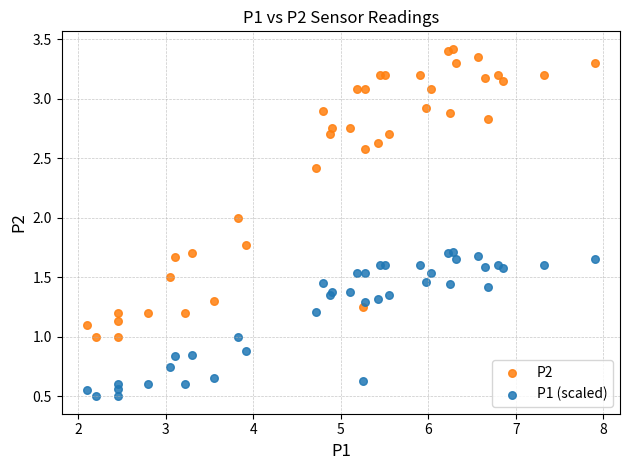

Which series has the widest spread of Y values?

P2